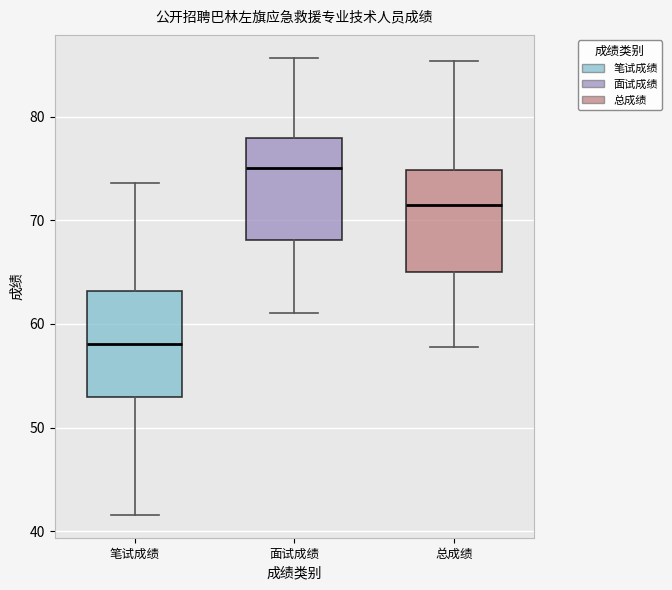

Where does the median line of the box for 面试成绩 sit on the y-axis? The values are not printed on the chart, so give them approximately, as read against the axis.

75